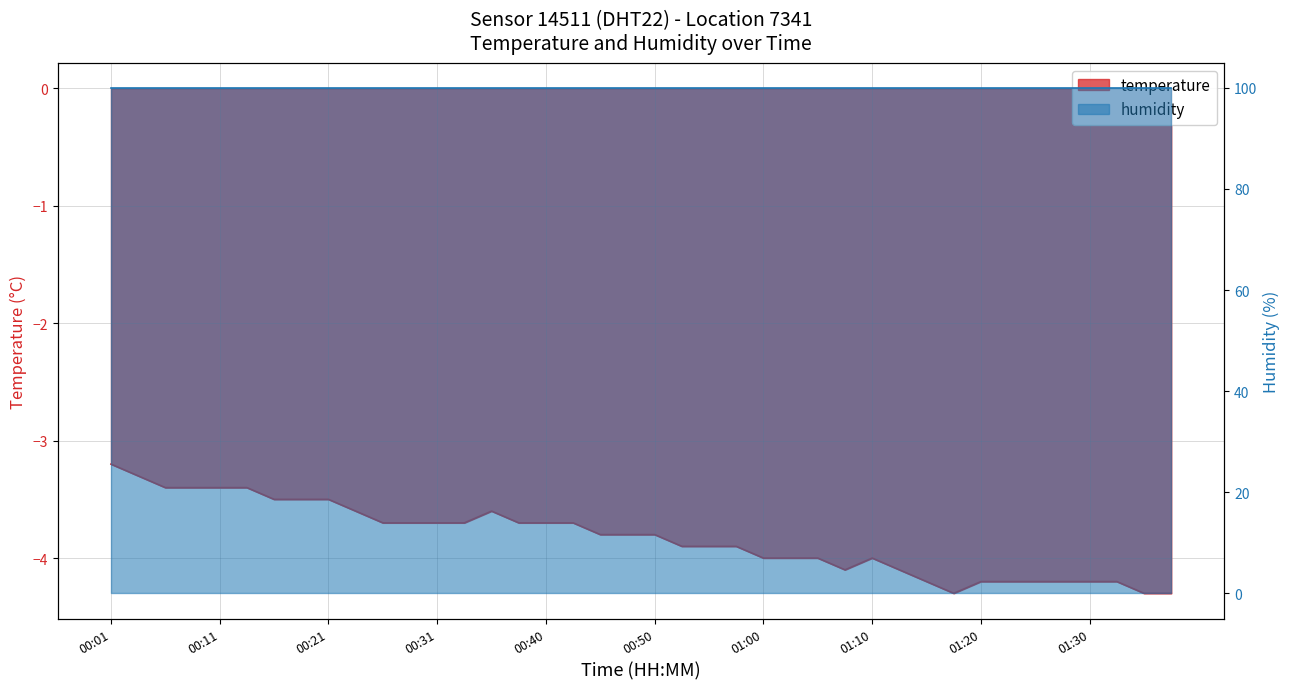

Rank the categories by value from highest to lowest.

00:01, 00:03, 00:06, 00:08, 00:11, 00:13, 00:16, 00:18, 00:21, 00:23, 00:36, 00:26, 00:28, 00:31, 00:33, 00:38, 00:40, 00:43, 00:45, 00:48, 00:50, 00:53, 00:55, 00:58, 01:00, 01:03, 01:05, 01:10, 01:08, 01:13, 01:15, 01:20, 01:23, 01:25, 01:27, 01:30, 01:32, 01:18, 01:35, 01:37